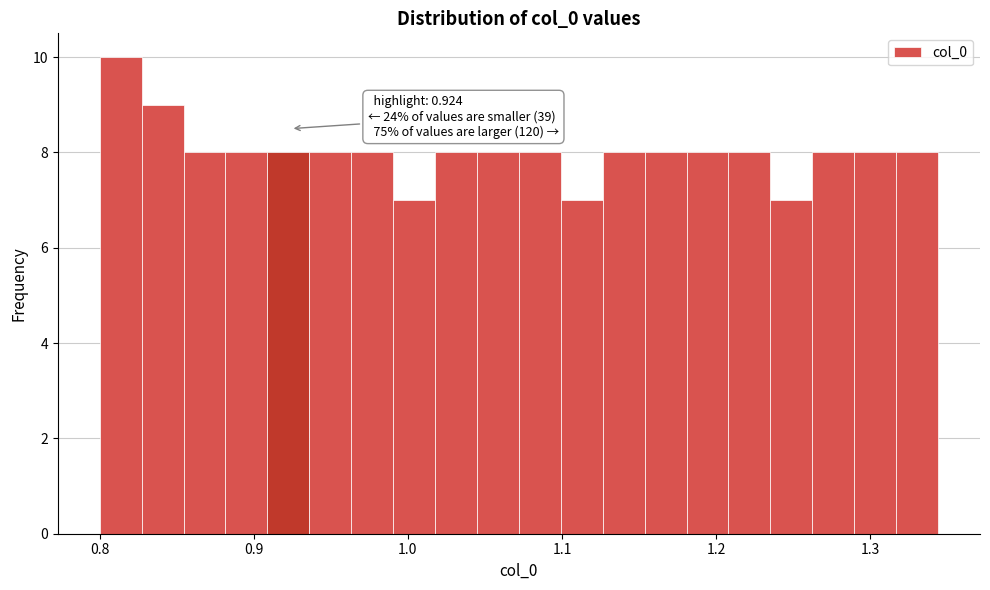

Around what value on the x-axis is the tallest bar? Give the approximate position of its centre, as read against the axis.

0.81